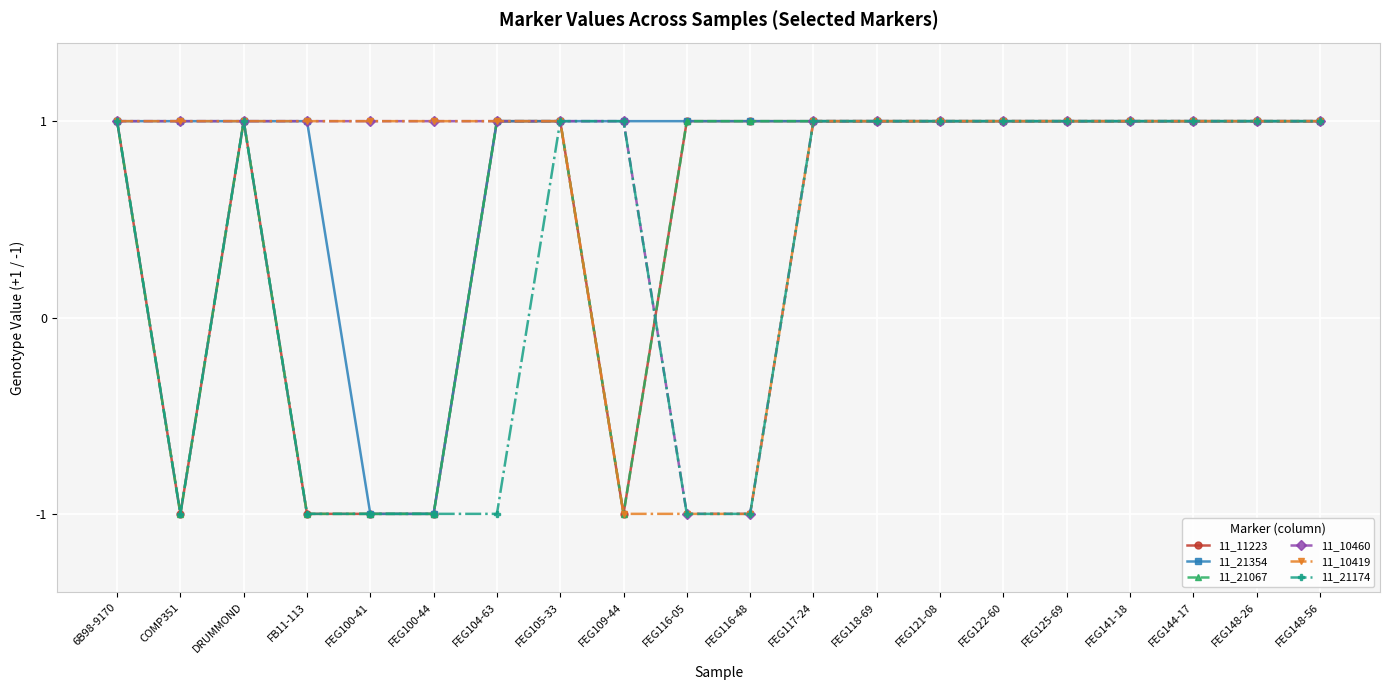

What position from the left is FEG148-56?

20